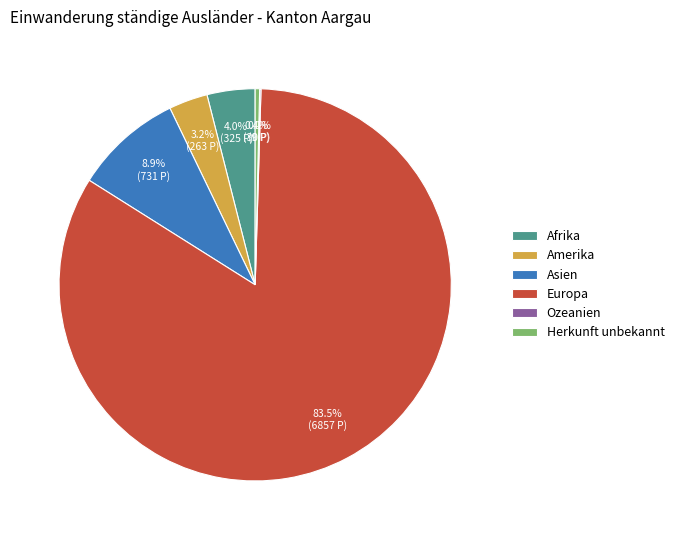

Which has a higher value, Afrika or Amerika?

Afrika